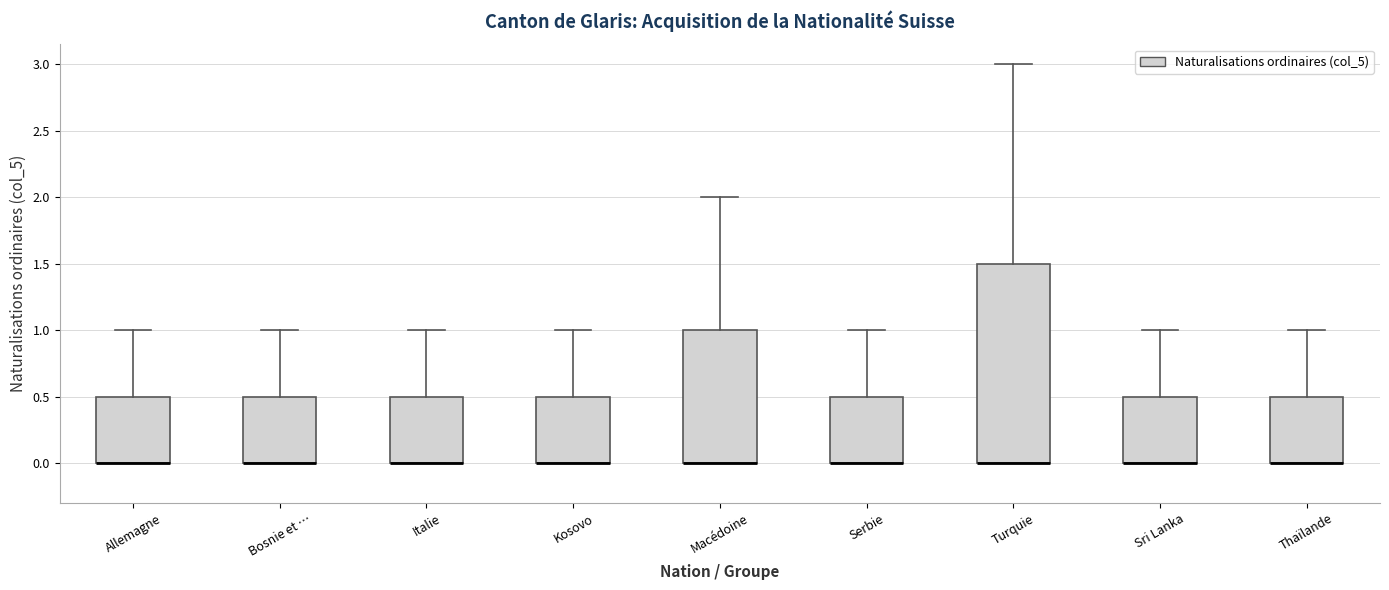

Reading left to right, transcribe this box plot: for each box, give where its median line is, the range the box spans, and where its two whiskers end, as read against the y-axis. The values are not printed on the chart, so give them approximately, as read against the axis.

Allemagne: median 0.0 (drawn on the box's lower edge), box 0.0 to 0.5, whiskers 0.0 to 1.0
Bosnie et …: median 0.0 (drawn on the box's lower edge), box 0.0 to 0.5, whiskers 0.0 to 1.0
Italie: median 0.0 (drawn on the box's lower edge), box 0.0 to 0.5, whiskers 0.0 to 1.0
Kosovo: median 0.0 (drawn on the box's lower edge), box 0.0 to 0.5, whiskers 0.0 to 1.0
Macédoine: median 0.0 (drawn on the box's lower edge), box 0.0 to 1.0, whiskers 0.0 to 2.0
Serbie: median 0.0 (drawn on the box's lower edge), box 0.0 to 0.5, whiskers 0.0 to 1.0
Turquie: median 0.0 (drawn on the box's lower edge), box 0.0 to 1.5, whiskers 0.0 to 3.0
Sri Lanka: median 0.0 (drawn on the box's lower edge), box 0.0 to 0.5, whiskers 0.0 to 1.0
Thaïlande: median 0.0 (drawn on the box's lower edge), box 0.0 to 0.5, whiskers 0.0 to 1.0